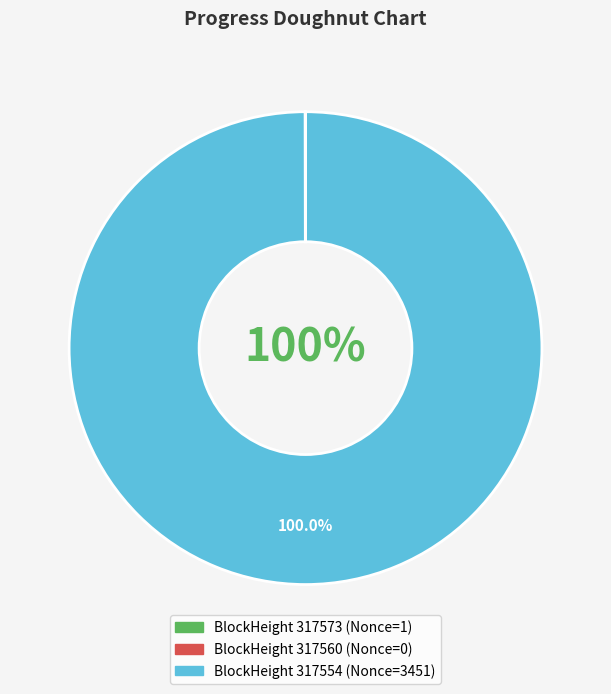

Does any single category account for the majority?

Yes